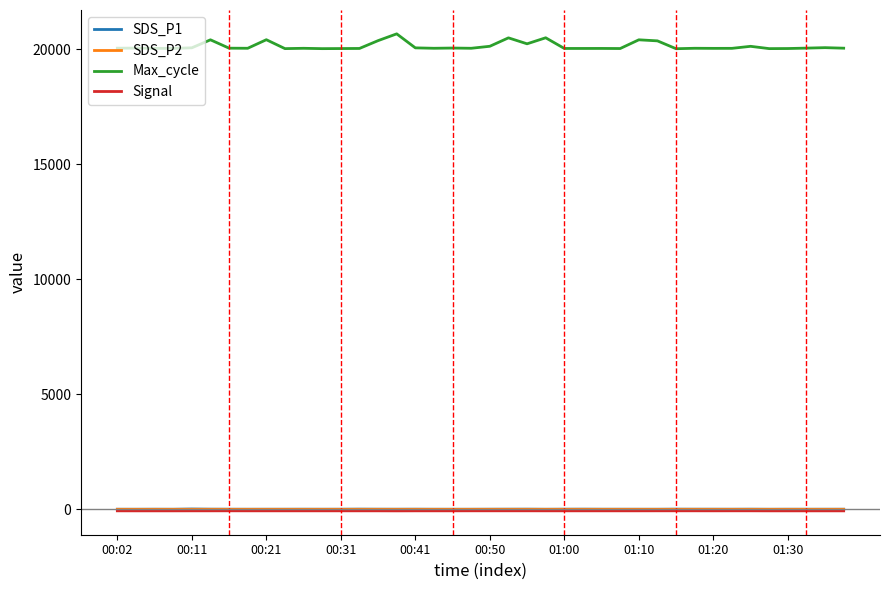

What is the greatest value displayed?

20673.0